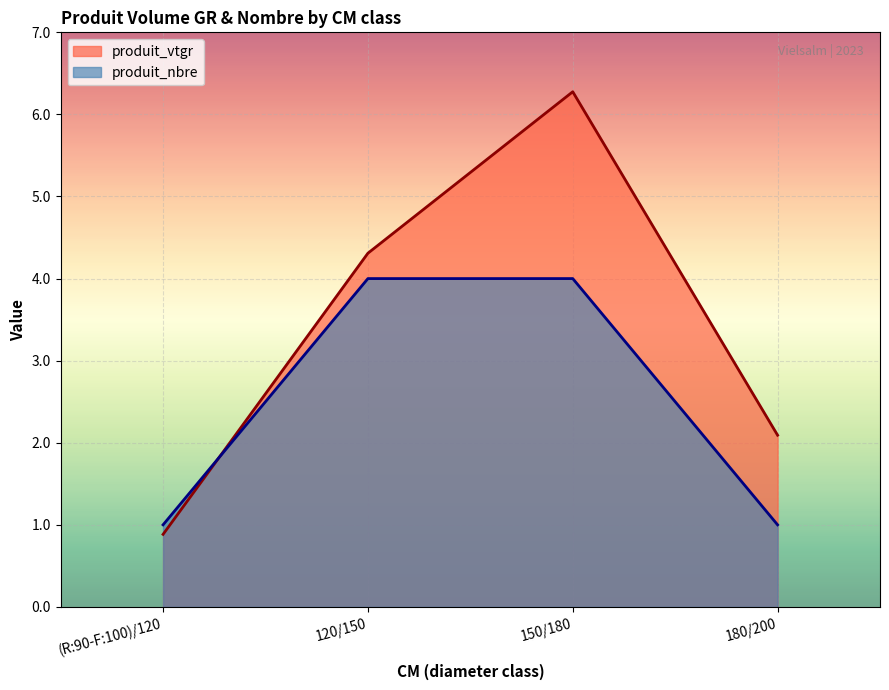

At which category is the sum across all series the highest?

150/180